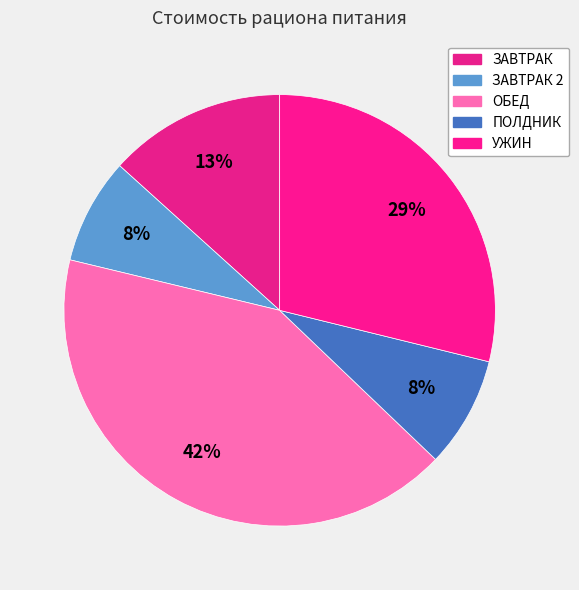

How many slices are in this pie chart?

5